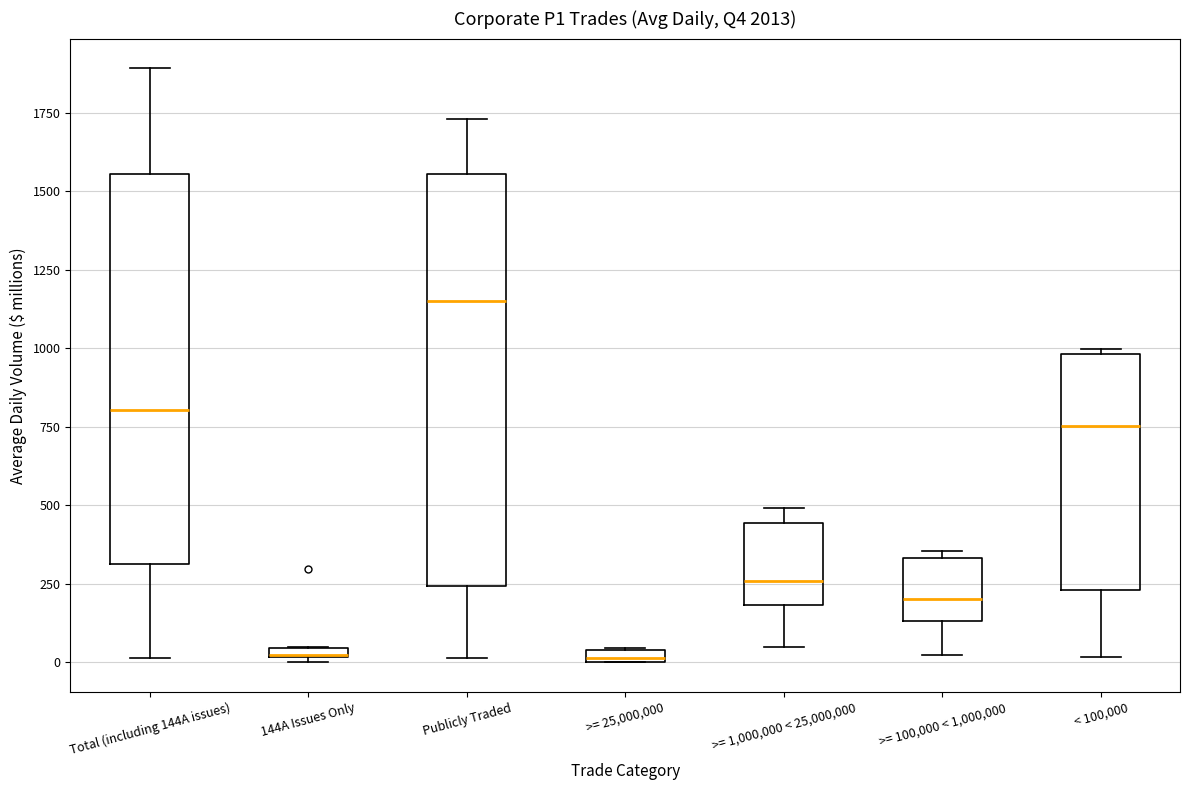

Where is the upper edge of the box for >= 1,000,000 < 25,000,000 on the y-axis? The values are not printed on the chart, so give them approximately, as read against the axis.

450